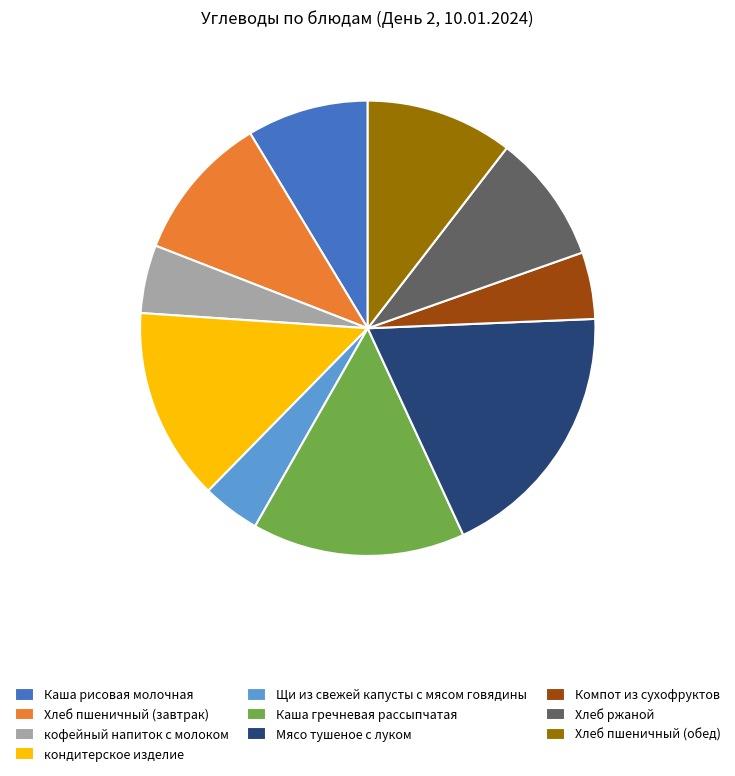

Approximately how many times larger is the value at кофейный напиток с молоком compared to Мясо тушеное с луком?

0.3